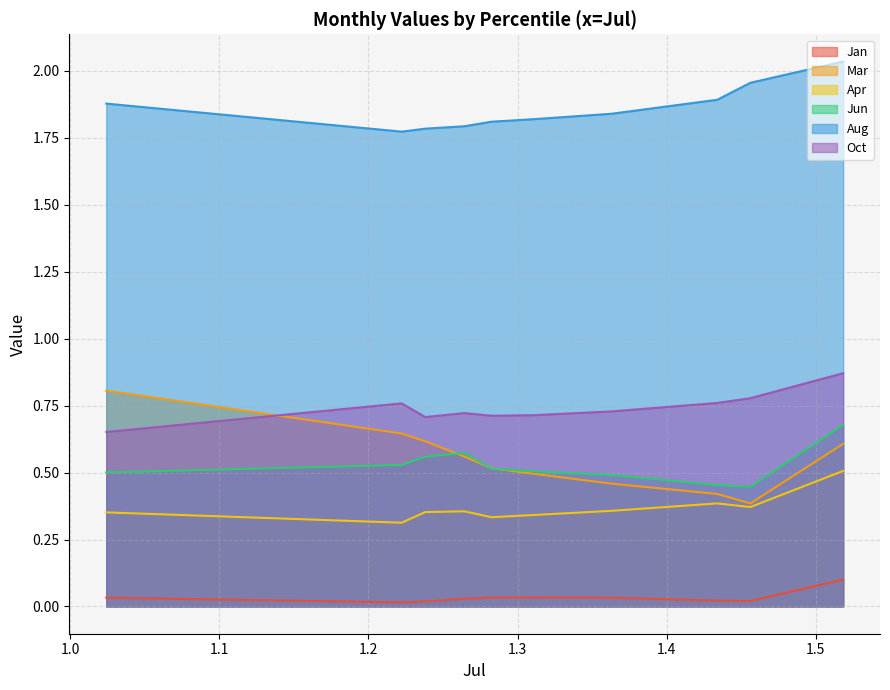

What is the difference between the maximum and minimum values in the Jun series?

0.2